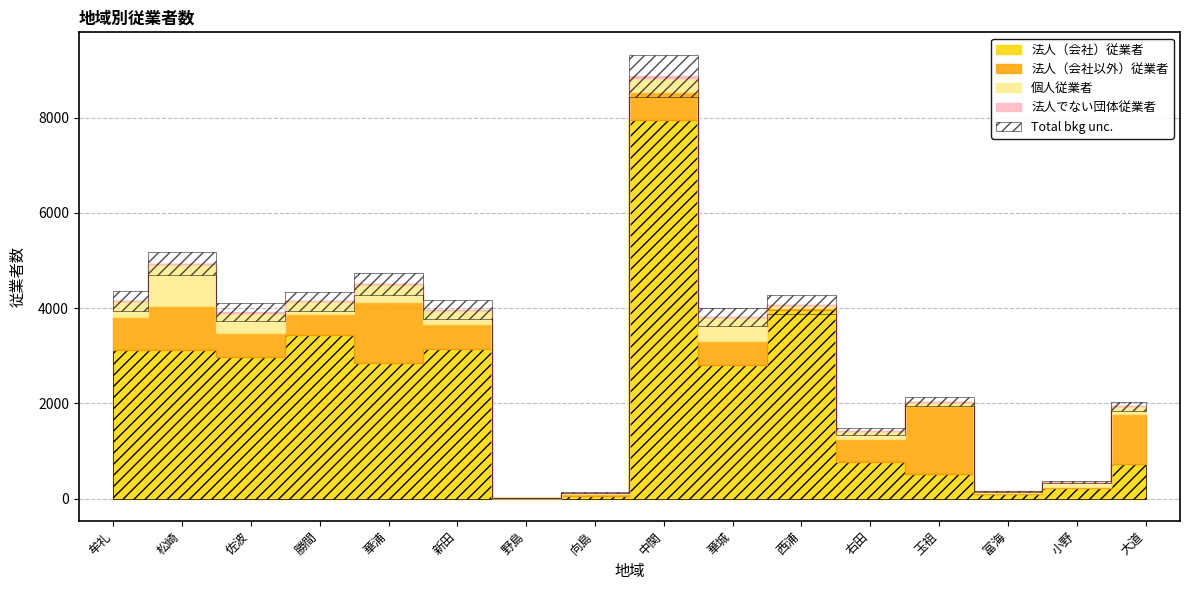

How many interior local peaks does the 法人（会社以外）従業者 series have?

4